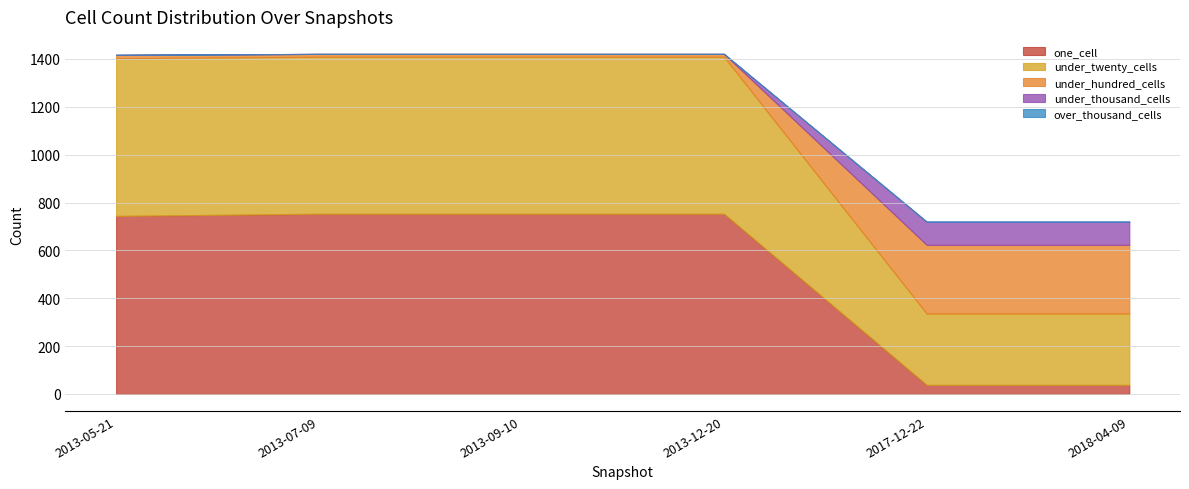

At how many categories does at least one series exceed 701?

4